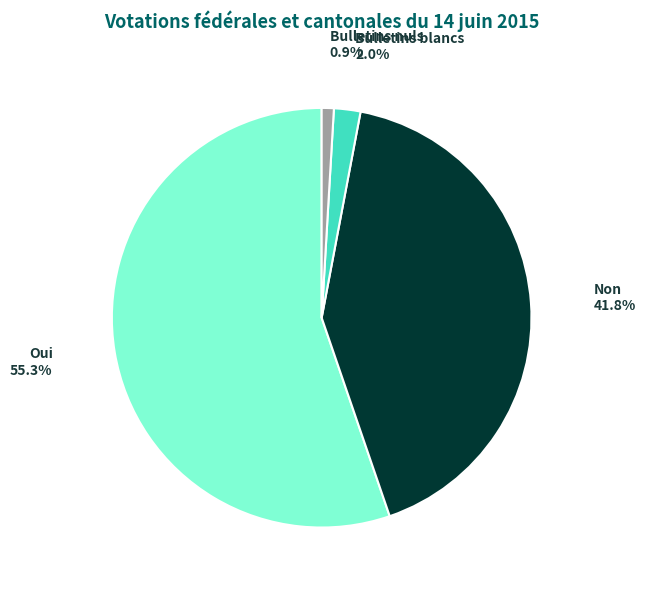

How many segments does this pie chart have?

4